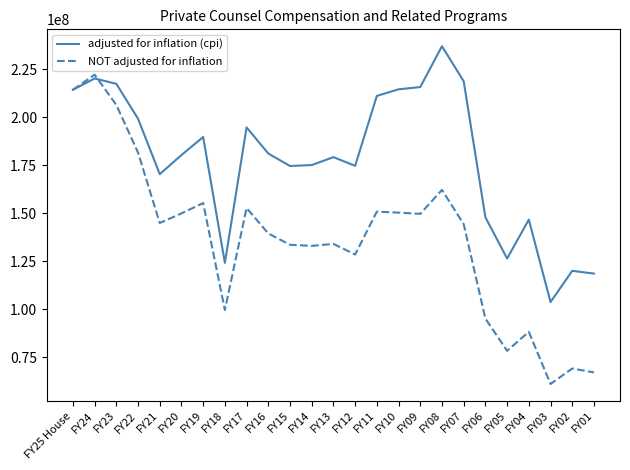

Rank the series by their maximum value, from highest to lowest.

adjusted for inflation (cpi), NOT adjusted for inflation